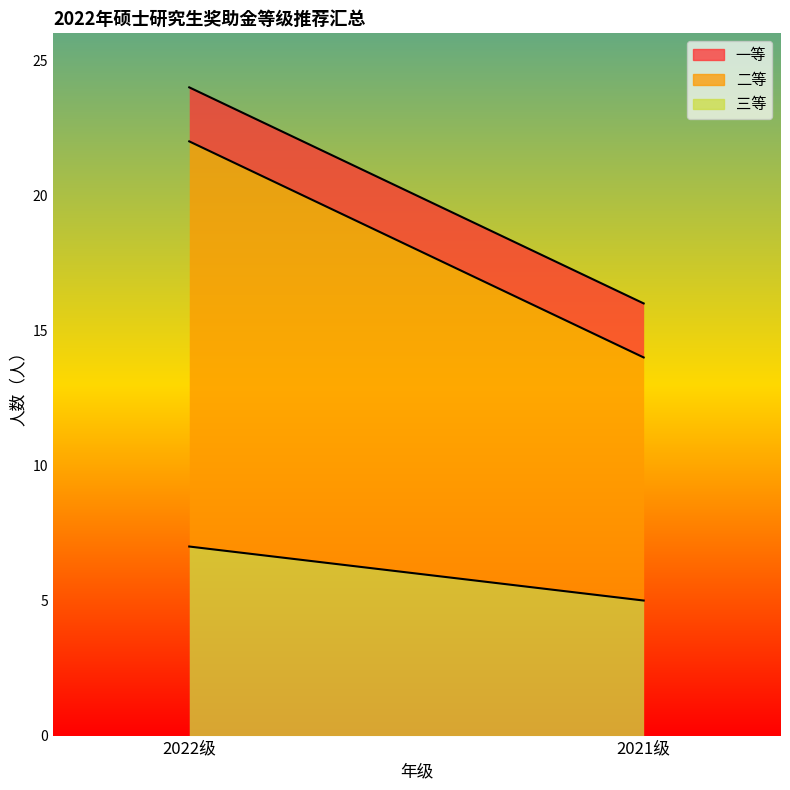

The 二等 series shows 25 at 2022级. True or false?

False